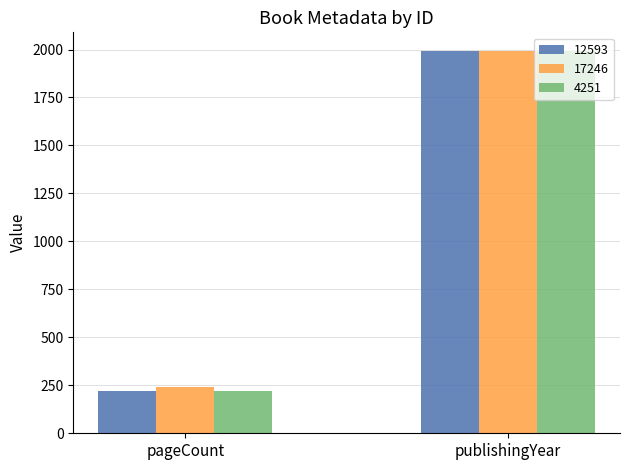

What is the sum of all 17246 values?

2230